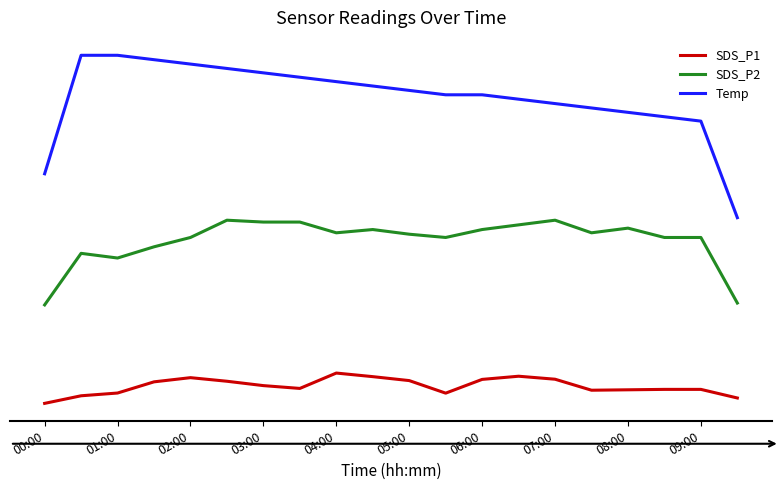

Does the chart display data point markers on the line(s)?

No